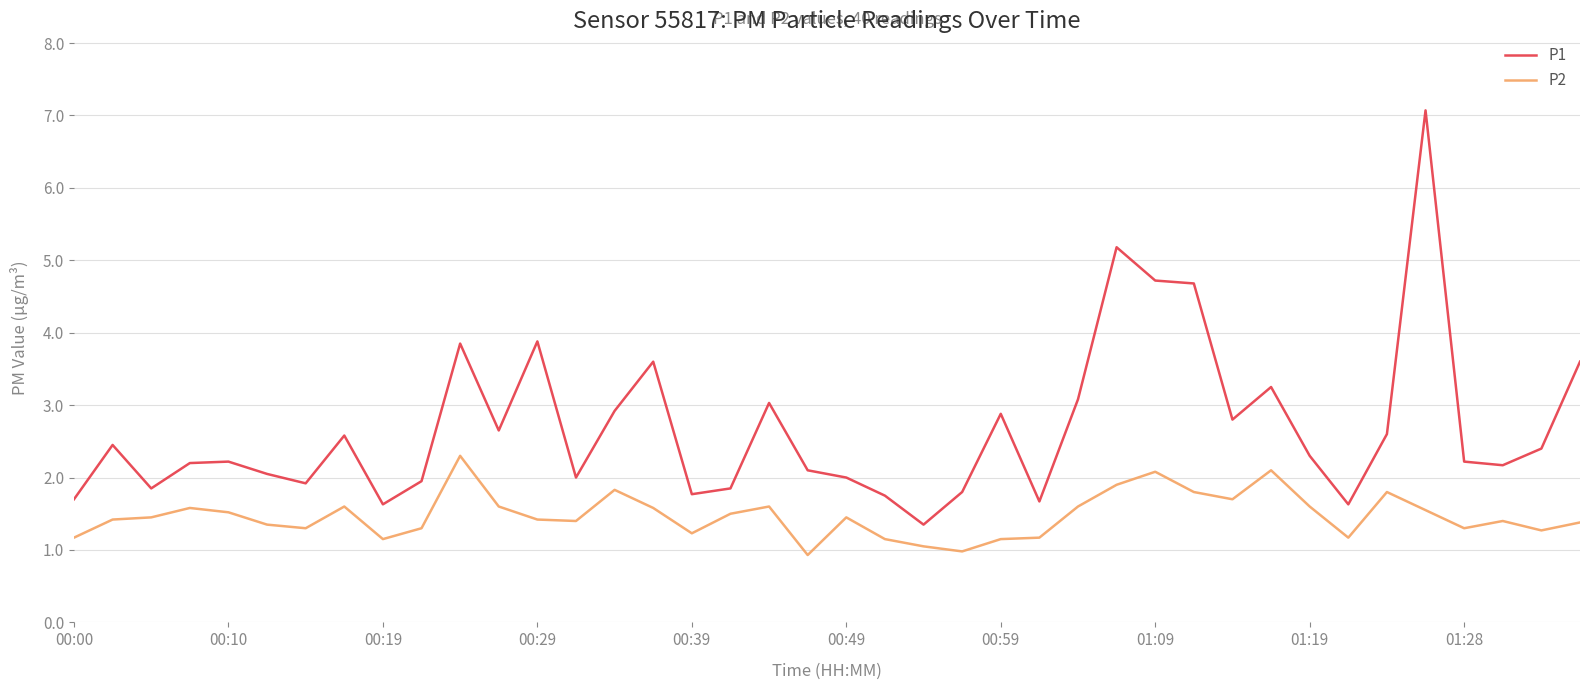

True or false: P1 and P2 cross at least once.

False